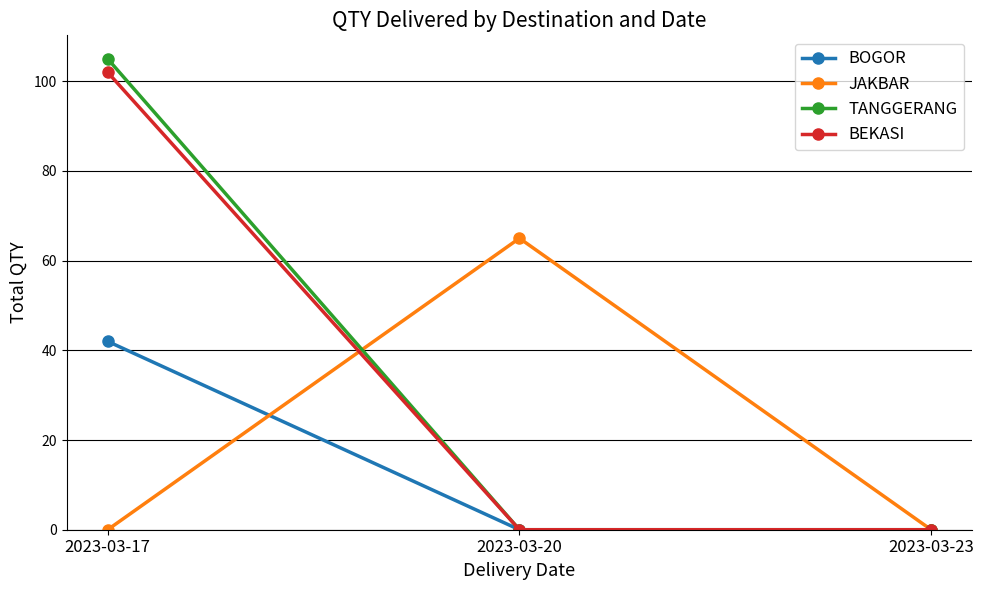

How many distinct data groups are displayed?

4